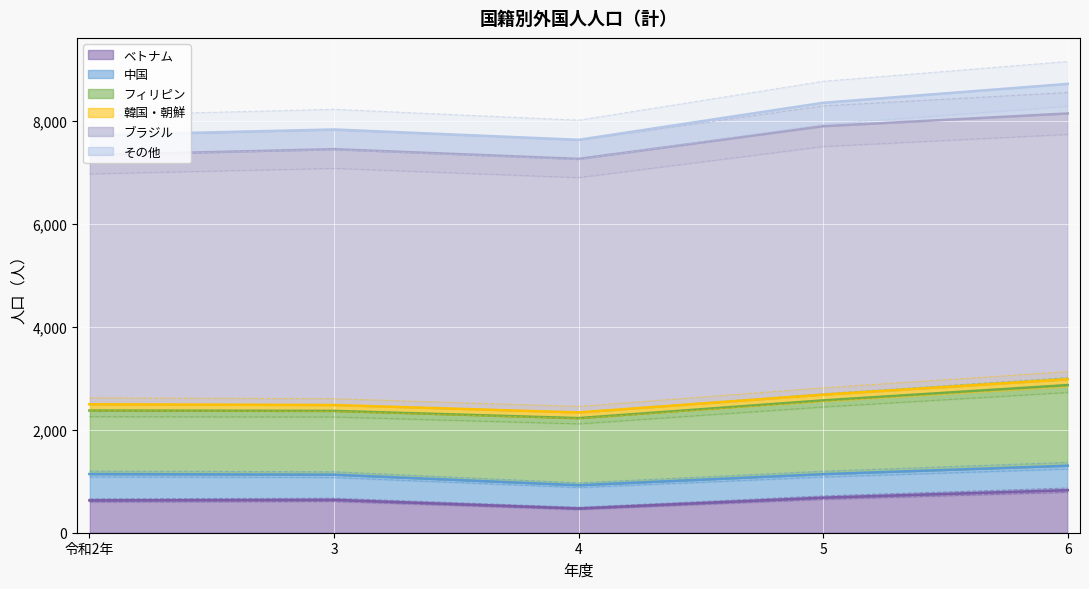

Between 6 and 令和2年, which is larger?

6